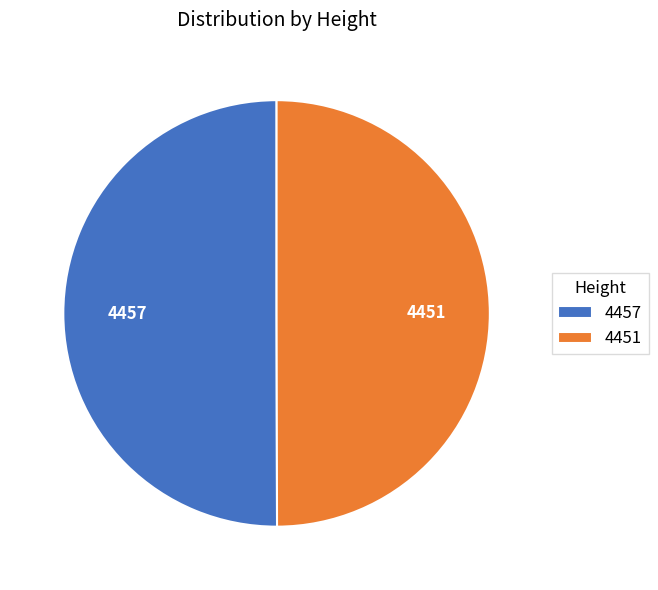

Is the sum of 4457 and 4451 greater than half?

Yes